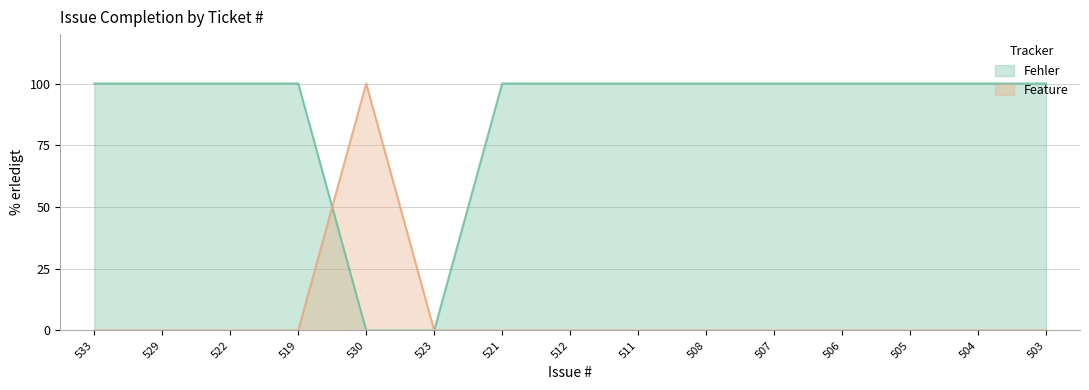

What is the spread (max minus min) of values at 506?

100